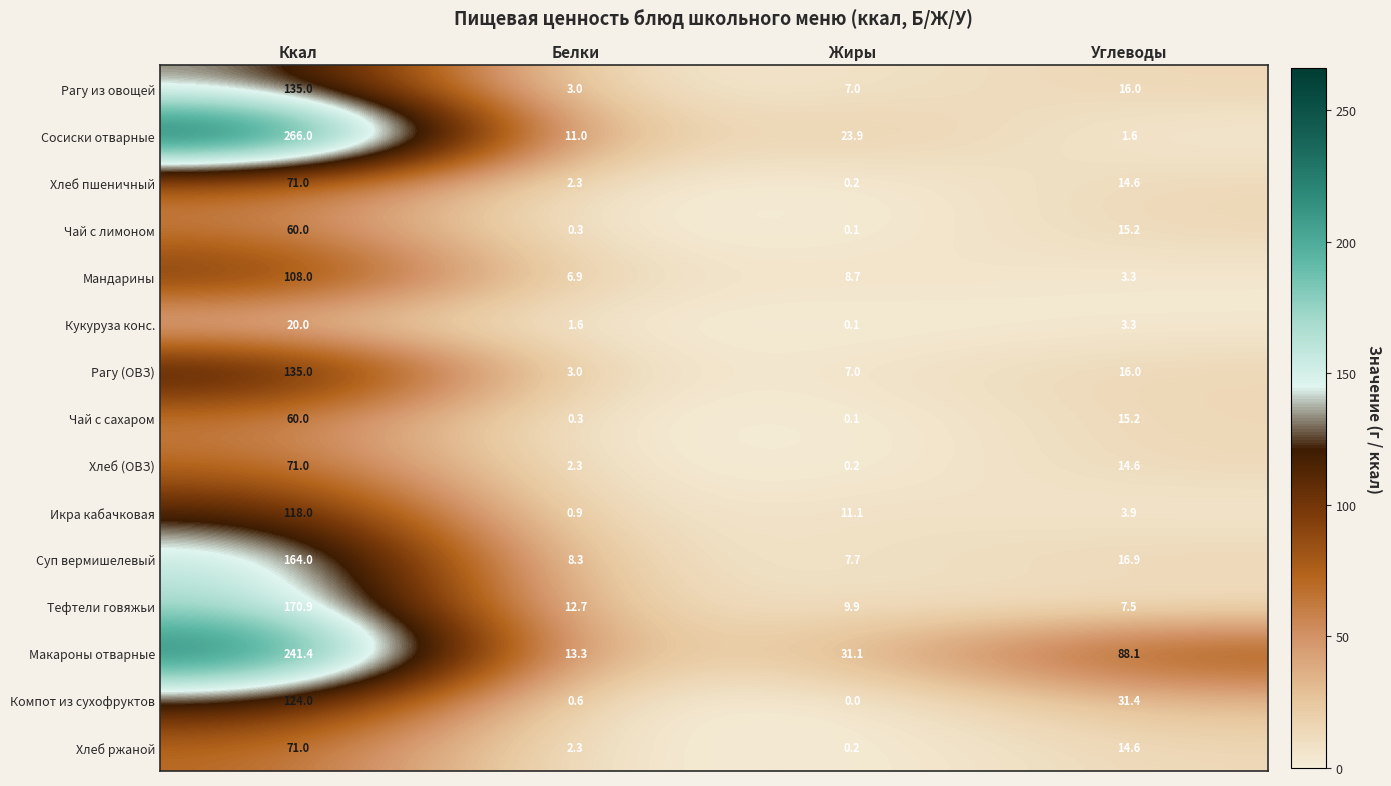

True or false: Чай с лимоном has a value of 15.2 at Углеводы.

True